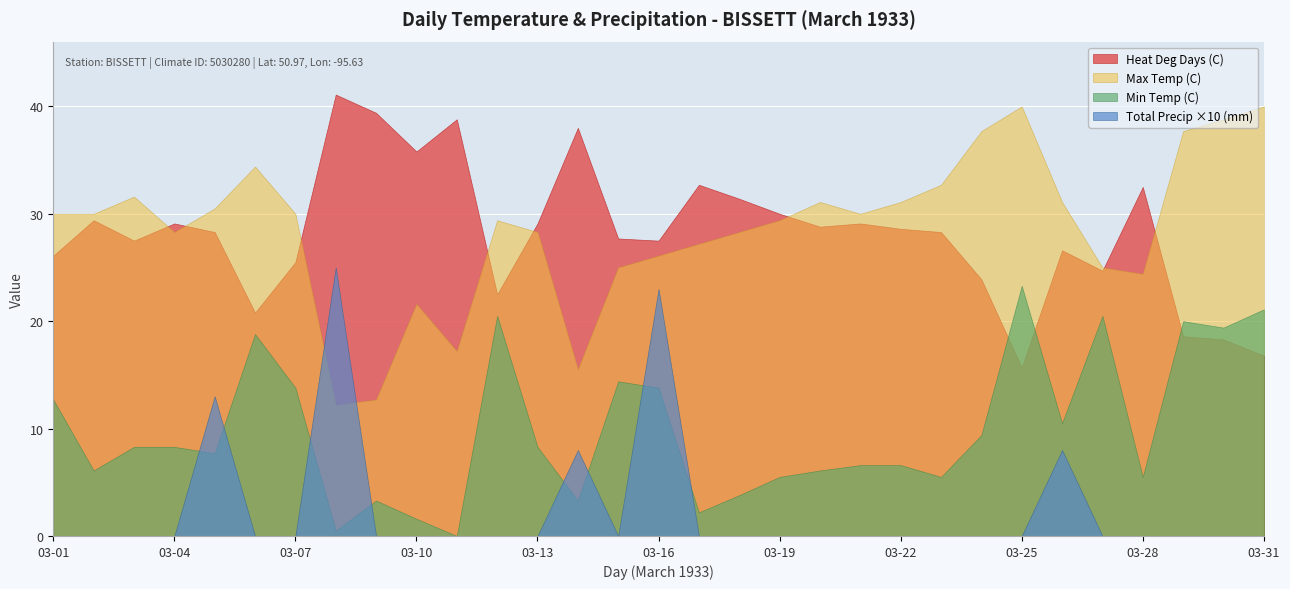

What is the difference between the Max Temp (C) values at 03-06 and 03-11?

17.2